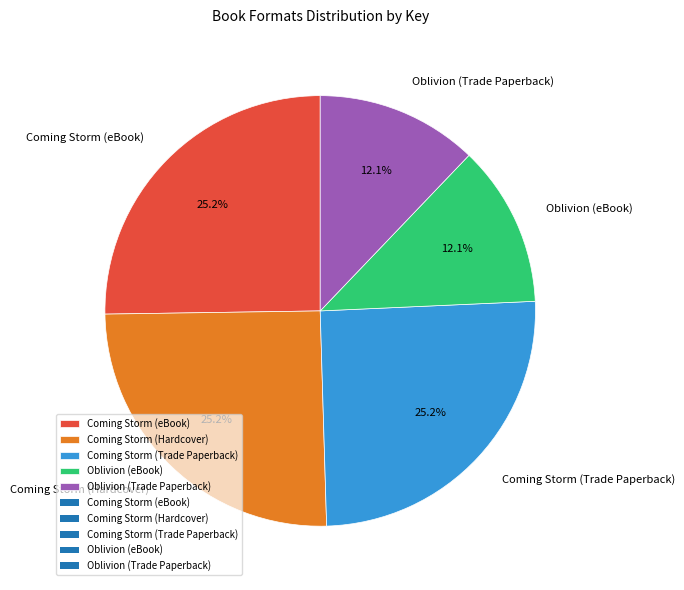

Does Oblivion (eBook) account for over 50% of the chart?

No